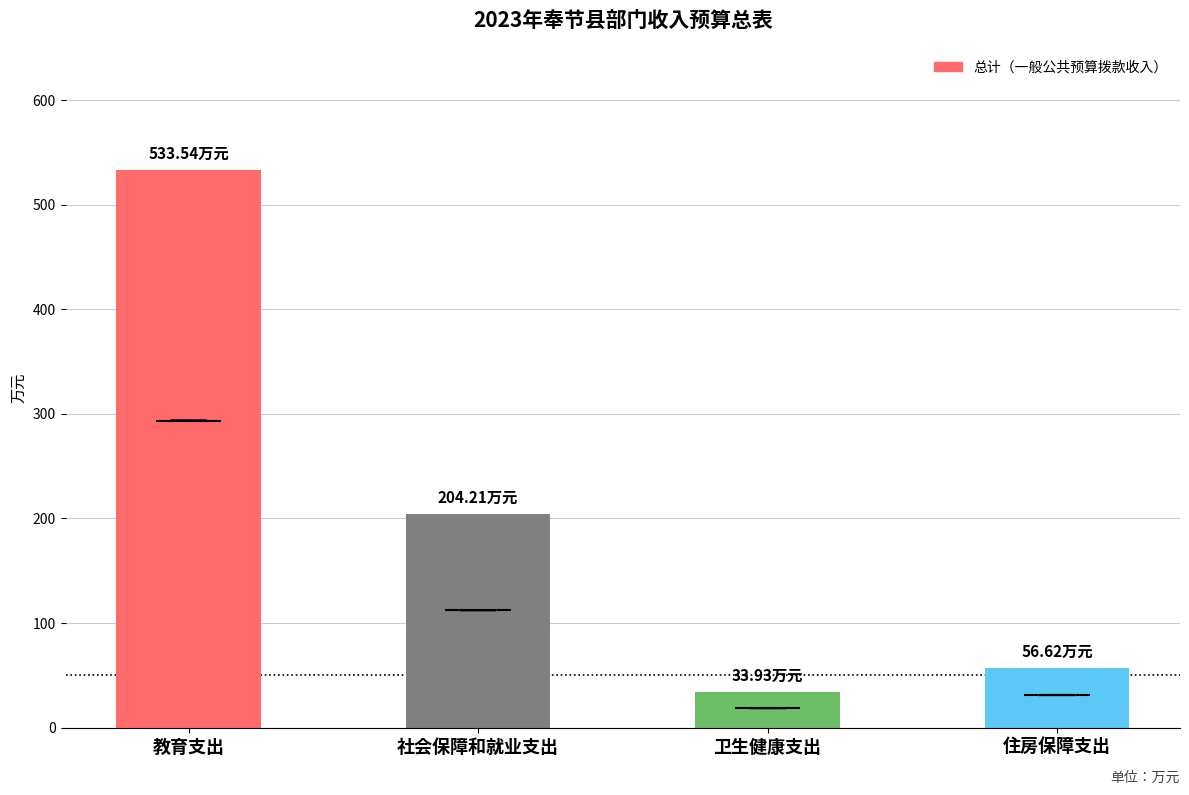

Which category has the highest value across all series?

教育支出